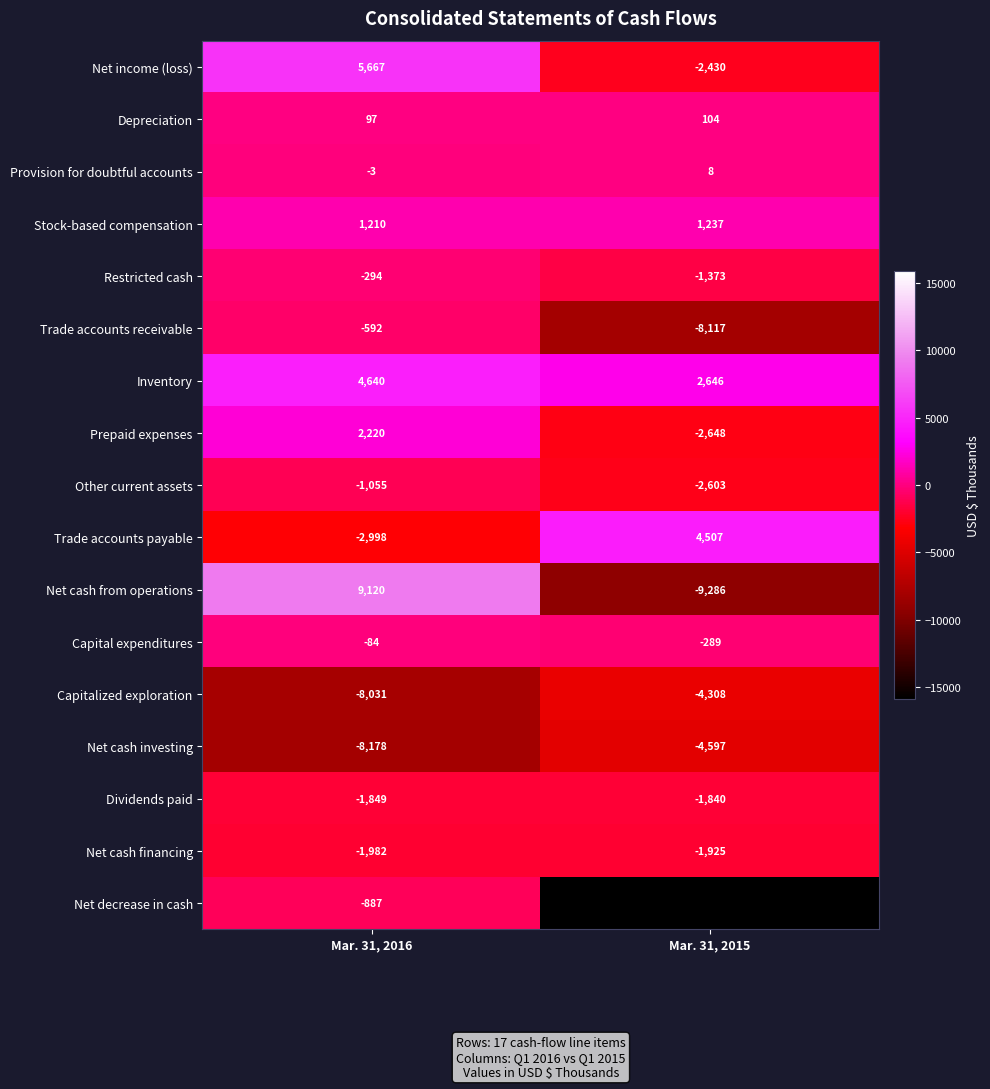

Where is Net cash investing nearest to the value -6387?

Mar. 31, 2015